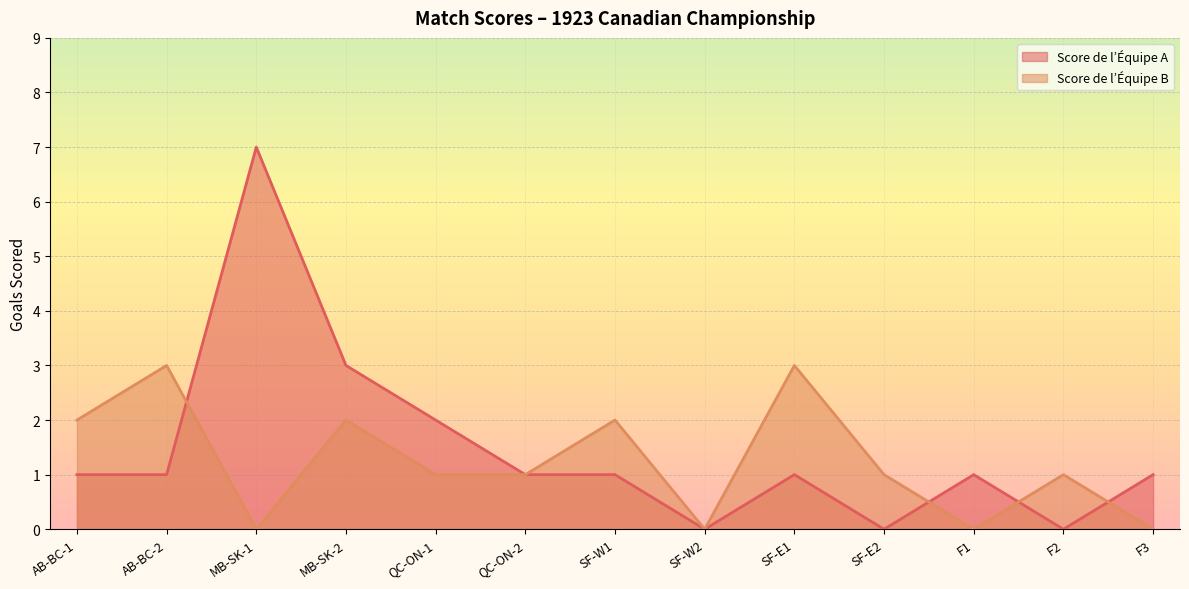

How many values in the Score de l’Équipe A series exceed 1?

3